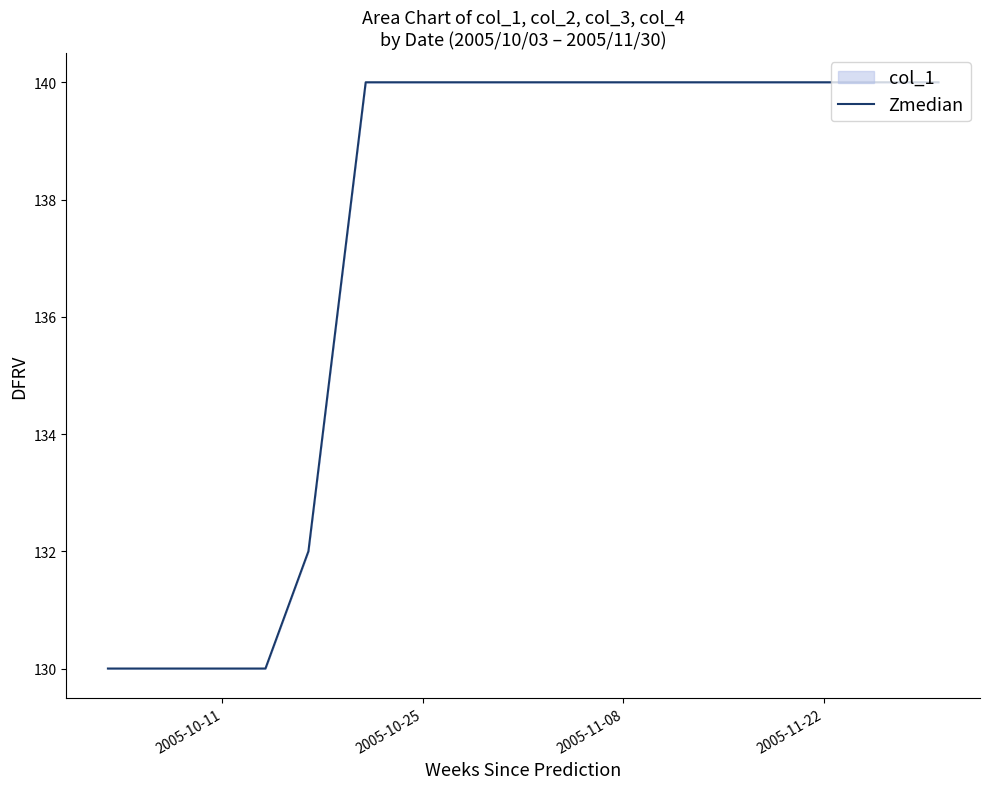

What is the difference between the maximum and minimum values?

10